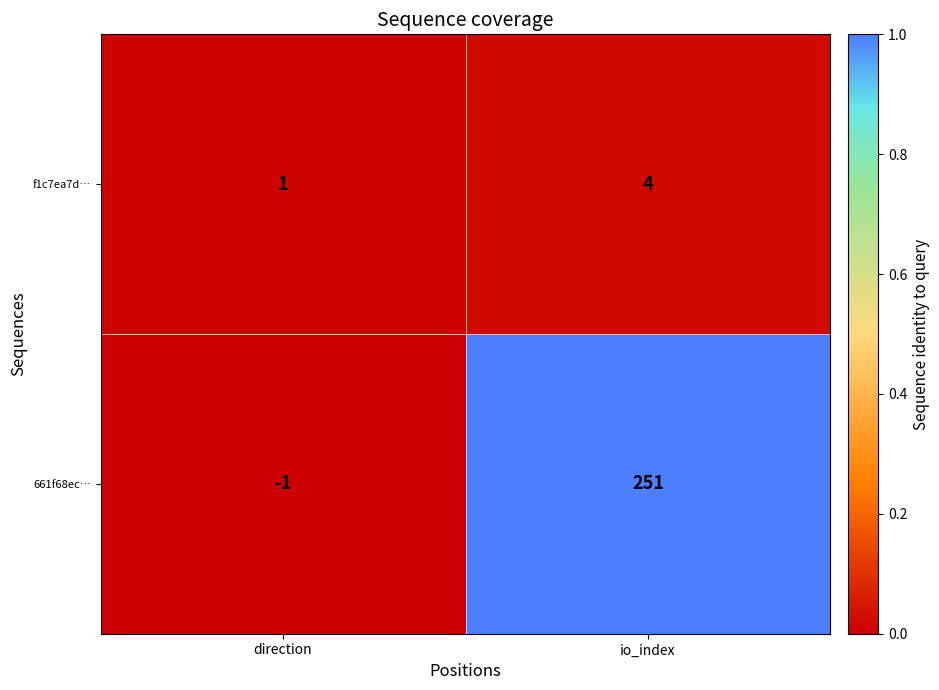

Reading left to right, transcribe all the data shown in this chart.

f1c7ea7d…: 1	4
661f68ec…: -1	251